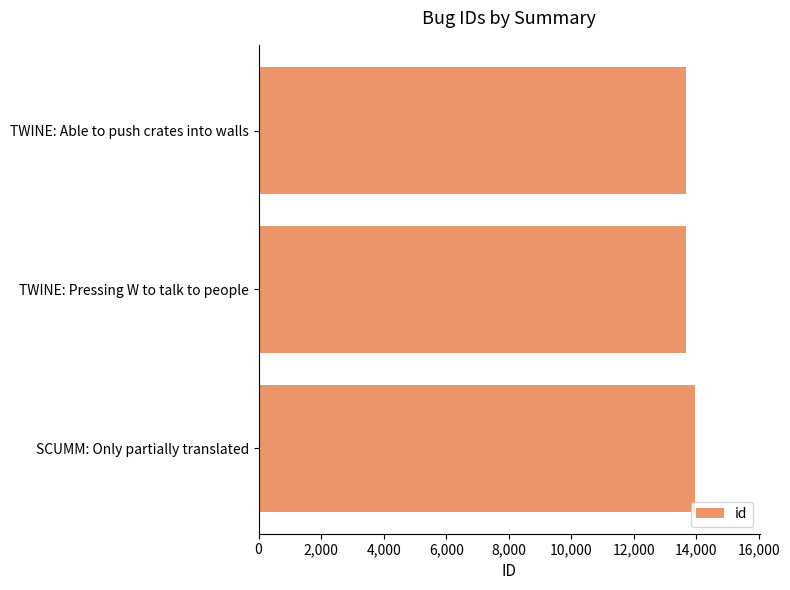

Are the bars horizontal?

Yes